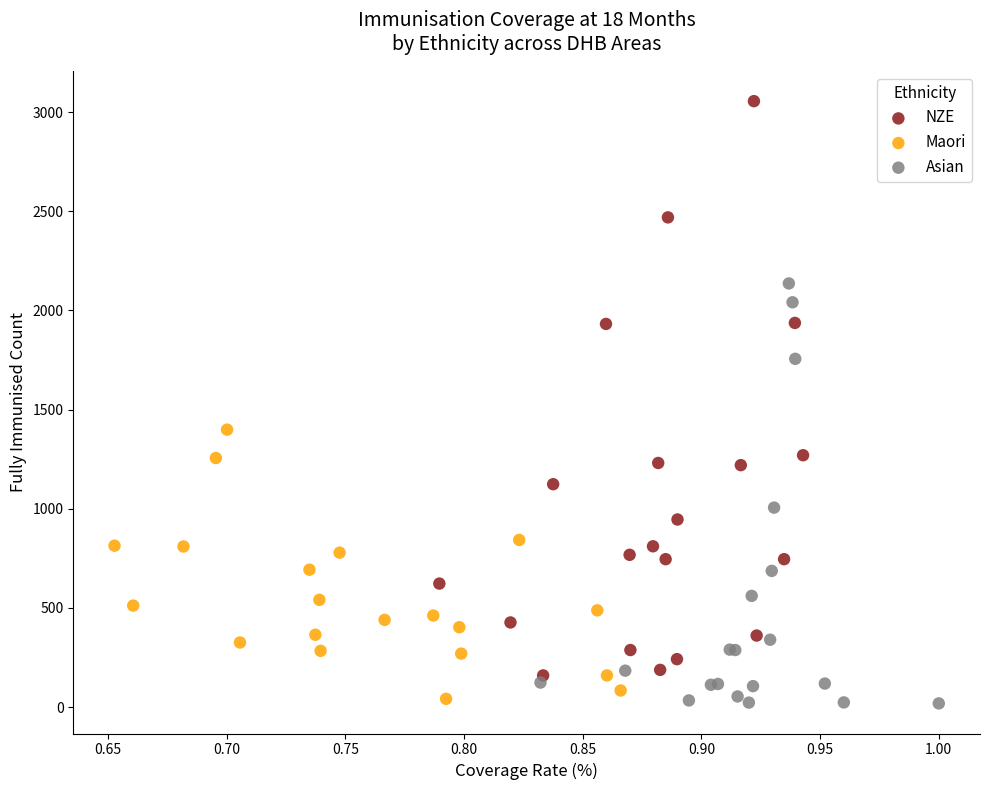

Which series has the widest spread of Y values?

NZE